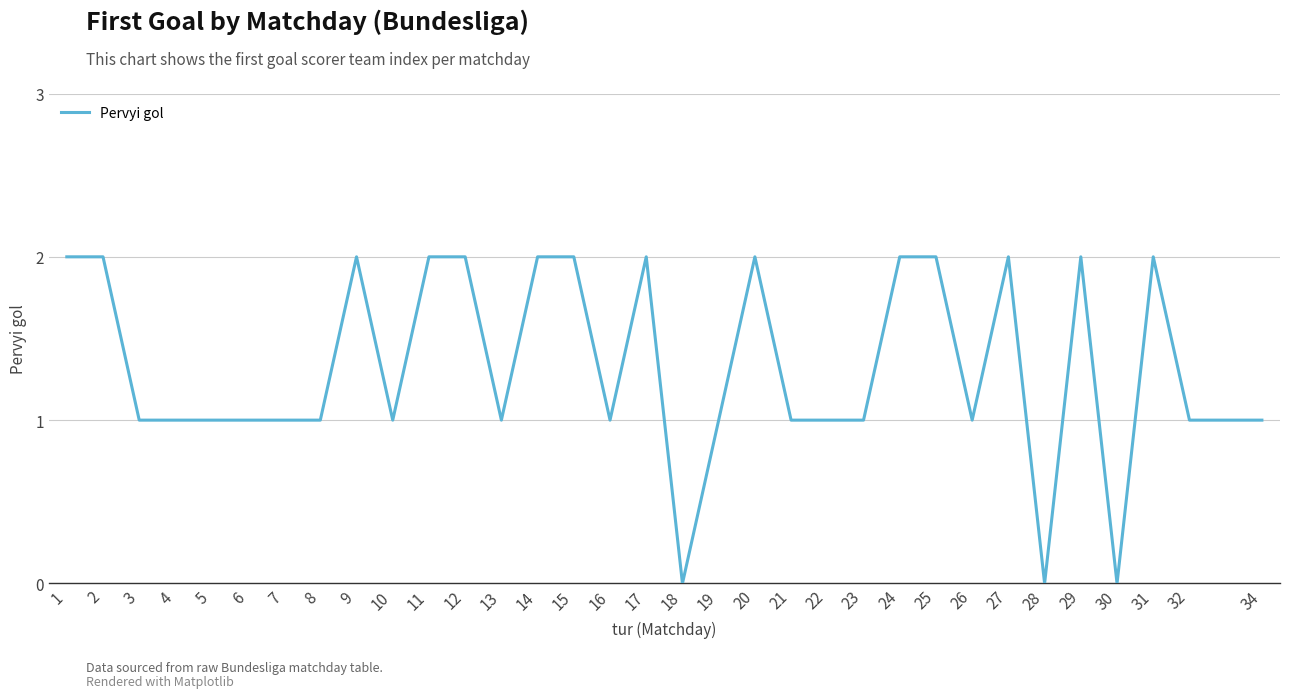

Which has a higher value, 34 or 30?

34